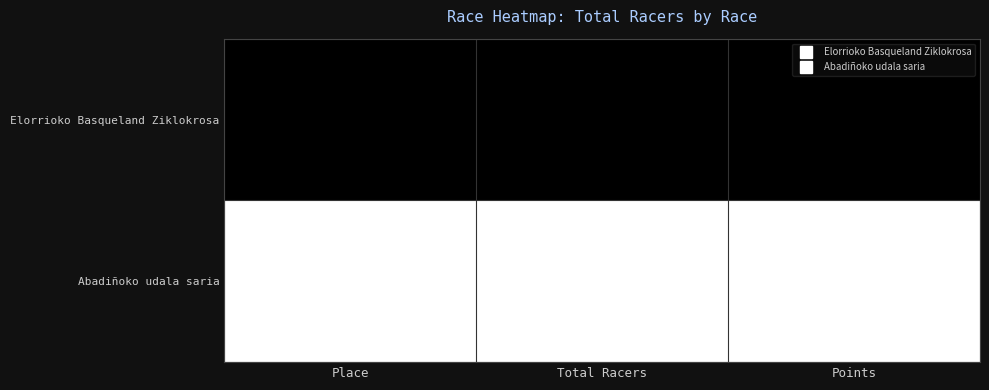

Where is Abadiñoko udala saria nearest to the value 160?

Total Racers